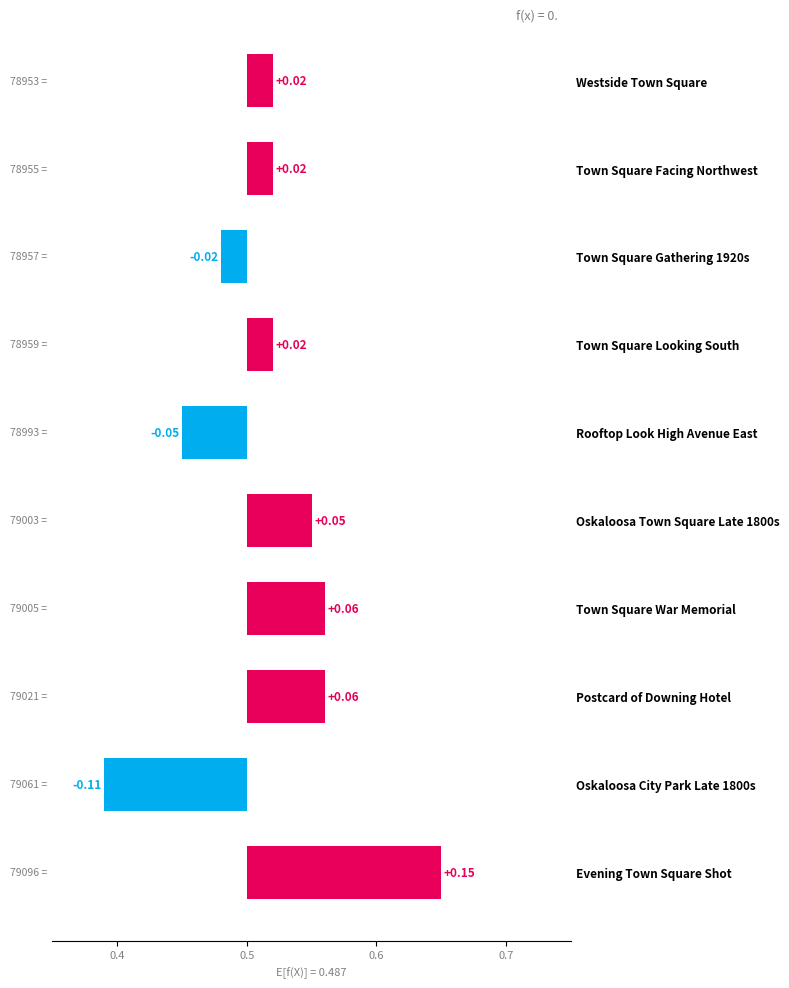

What is the smallest value displayed?

-0.1